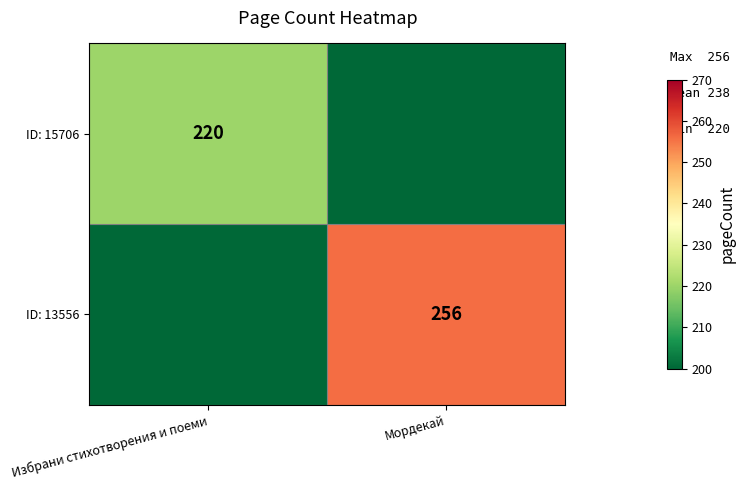

The value of ID: 15706 at Избрани стихотворения и поеми is 135. True or false?

False